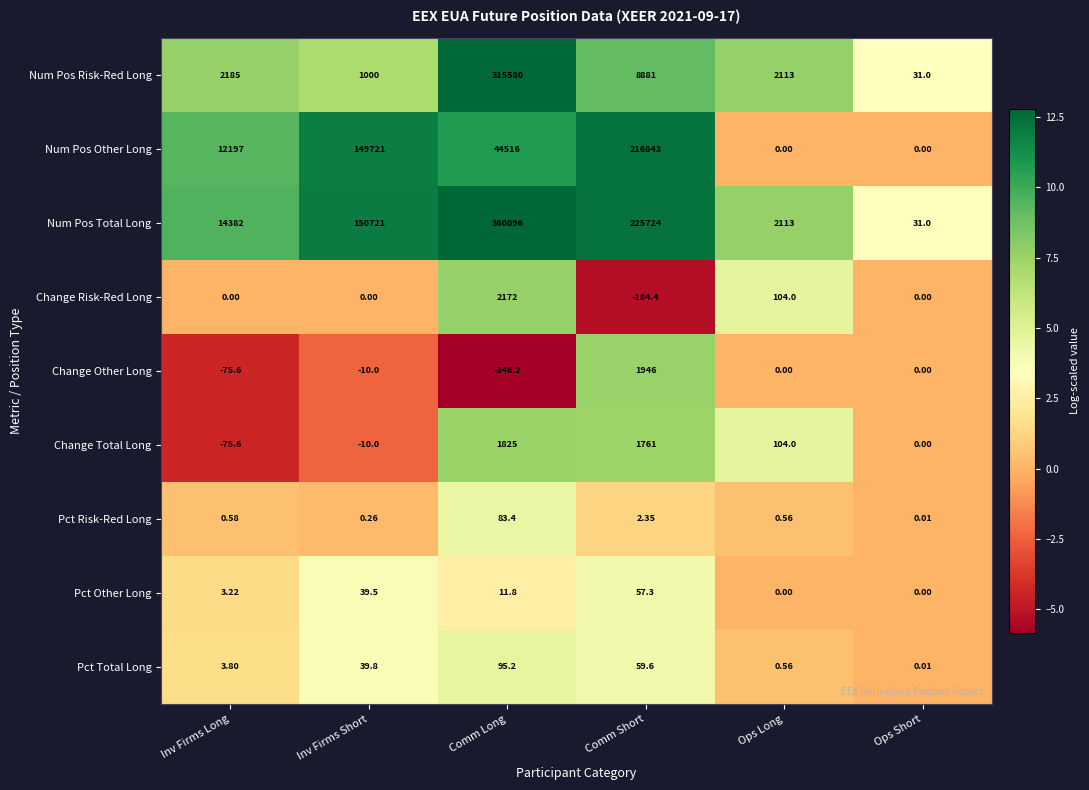

At which label does Pct Total Long first exceed 39?

Inv Firms Short